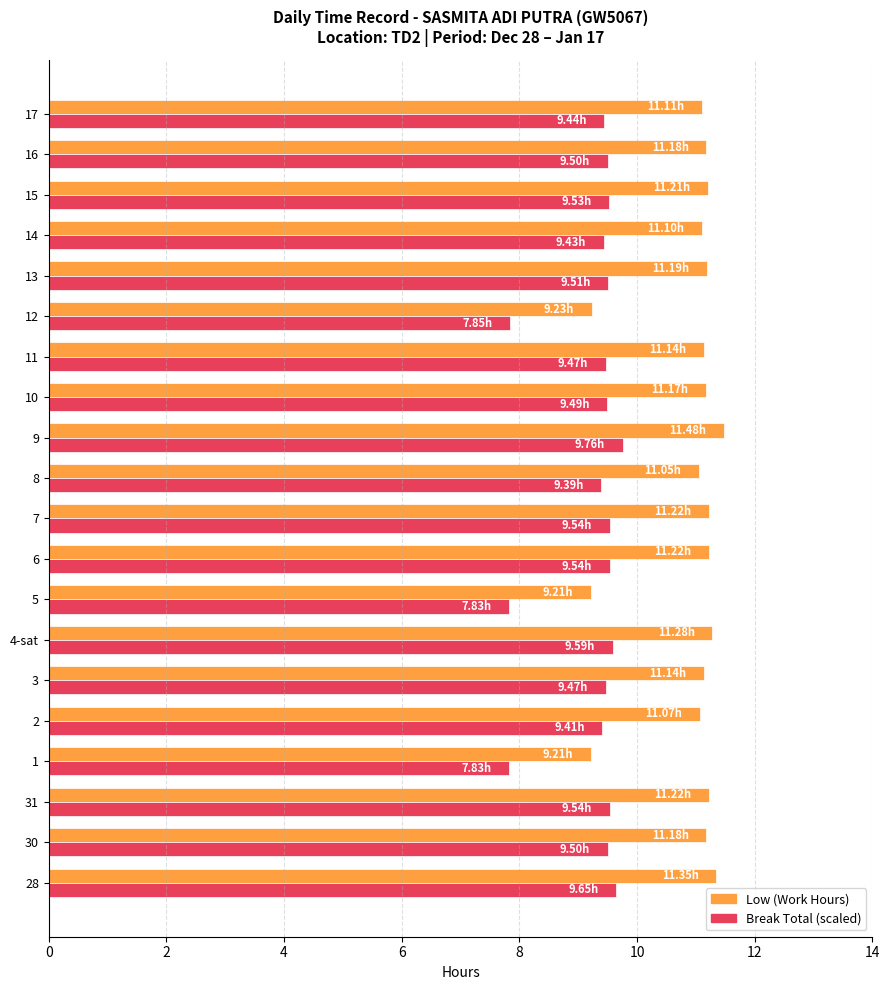

What is the difference between the maximum and minimum values in the Low (Work Hours) series?

2.3